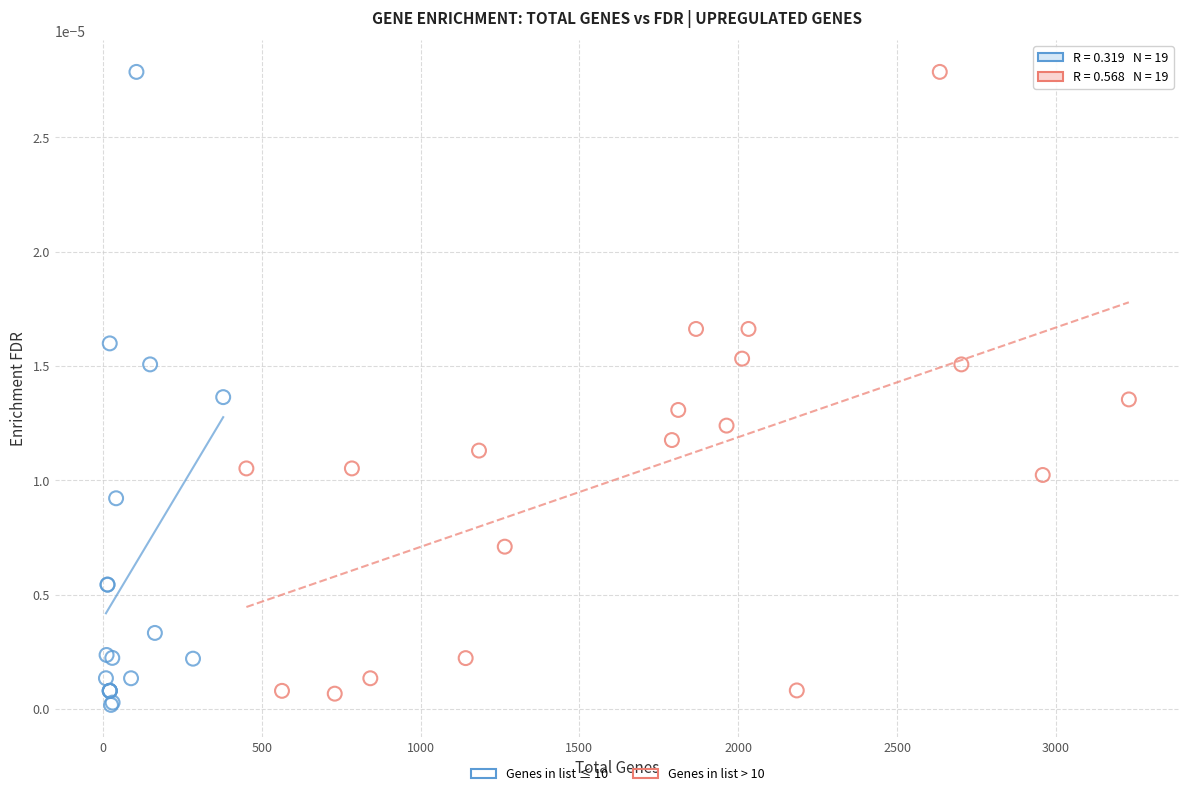

Which series reaches the minimum Y coordinate?

Genes in list ≤ 10